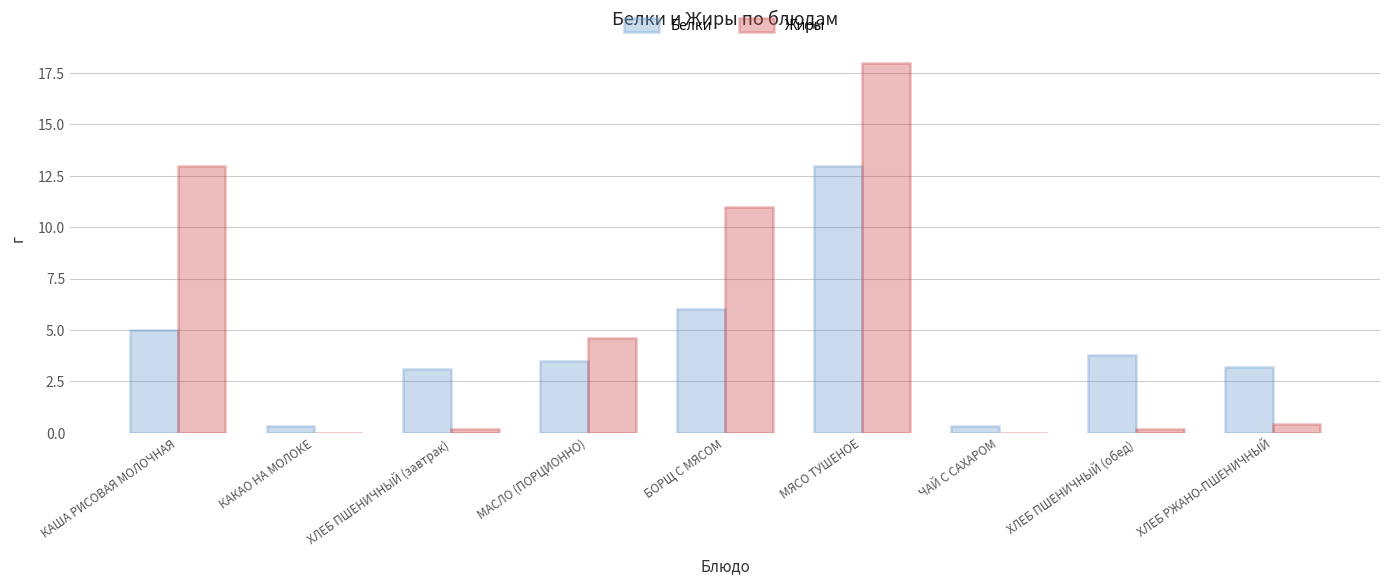

At which category is the sum across all series the highest?

МЯСО ТУШЕНОЕ